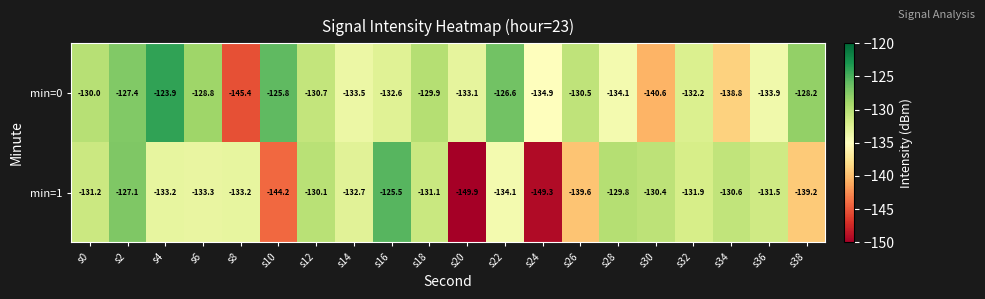

Where is min=1 nearest to the value -137?

s38